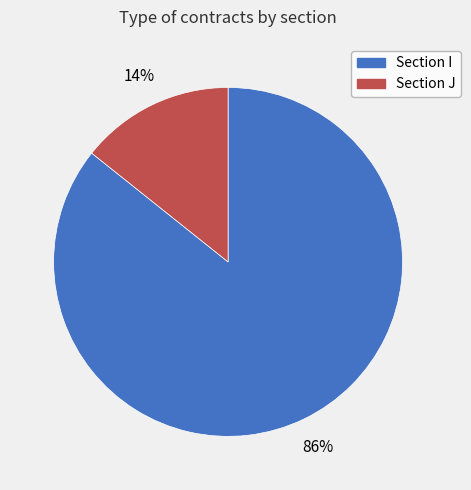

To the nearest percent, what is the average slice percentage?

50%